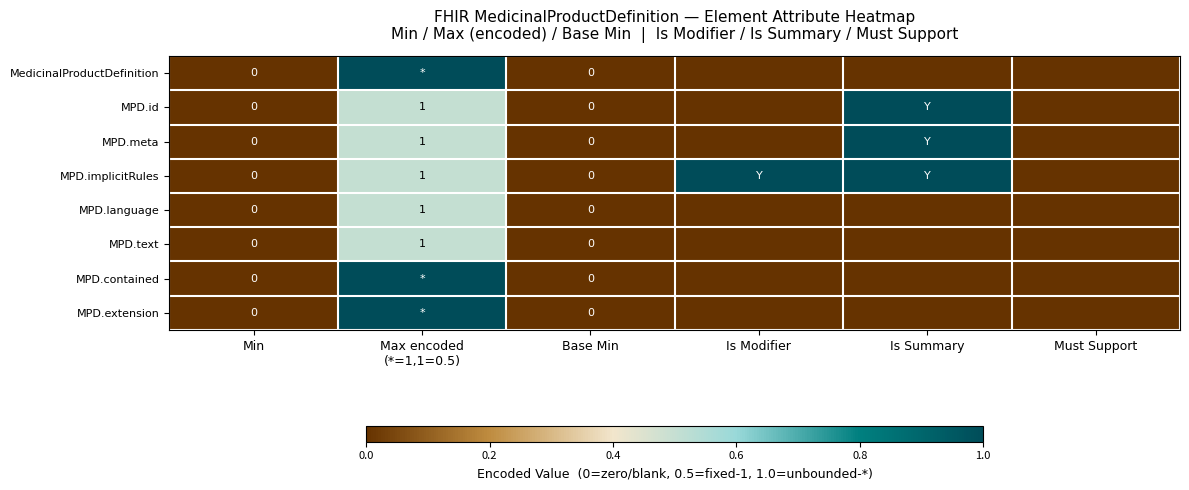

The MedicinalProductDefinition series shows -0.5 at Min. True or false?

False